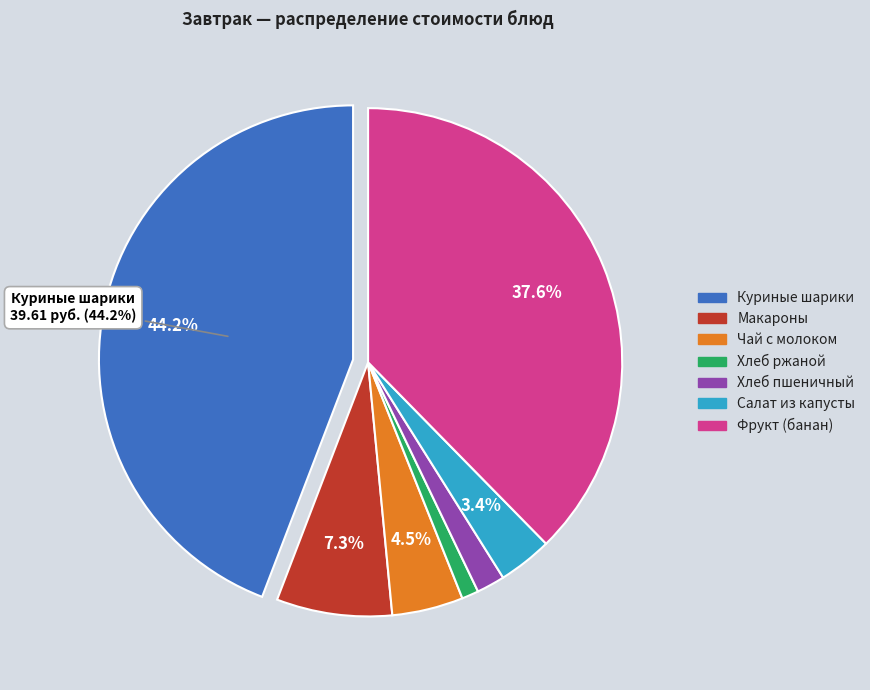

Does any single category account for the majority?

No